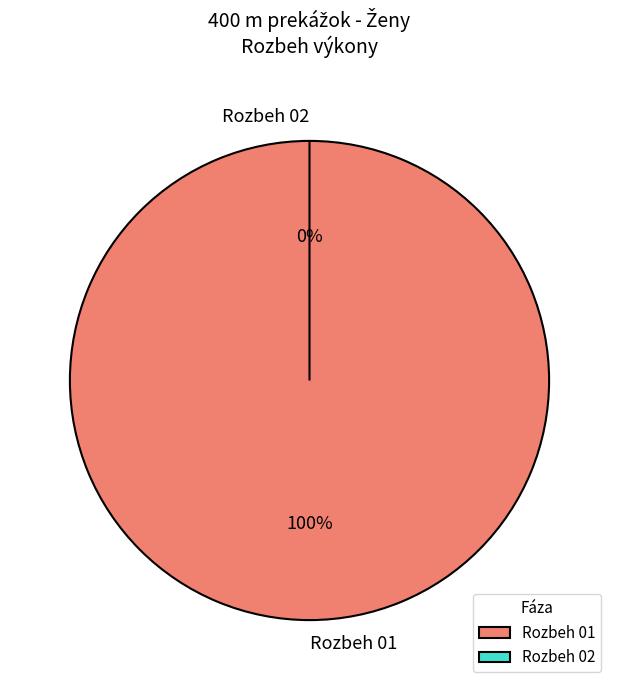

Combined, what portion of the pie is Rozbeh 01 and Rozbeh 02?

100.0%